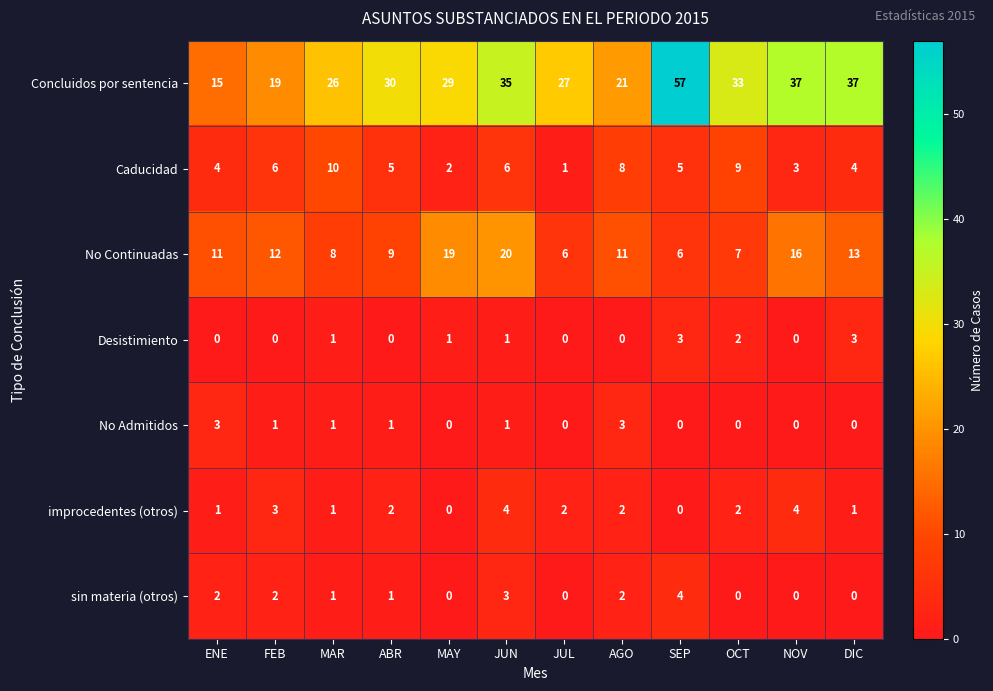

True or false: sin materia (otros) has a value of -2 at NOV.

False